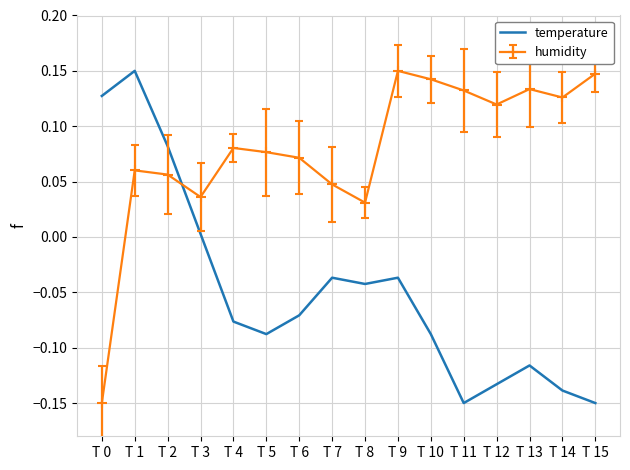

Rank the series at T 9 from lowest to highest value.

temperature, humidity